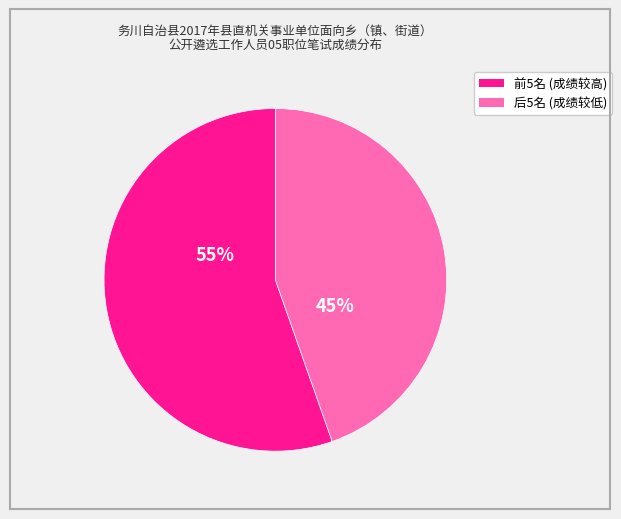

Is there a majority slice in this chart?

Yes